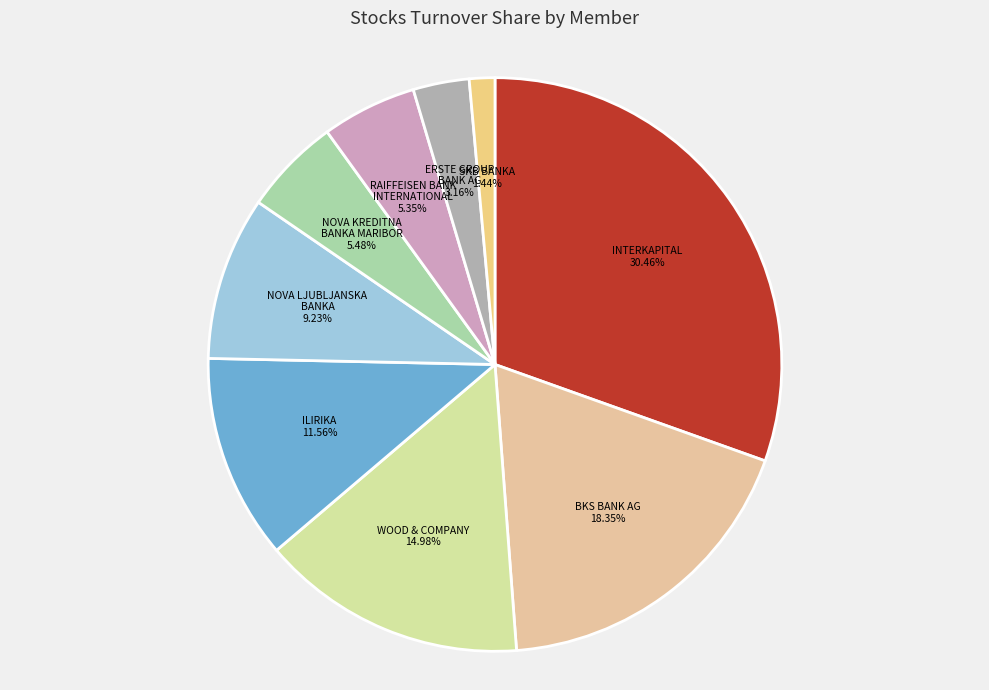

Which slice is the largest?

INTERKAPITAL